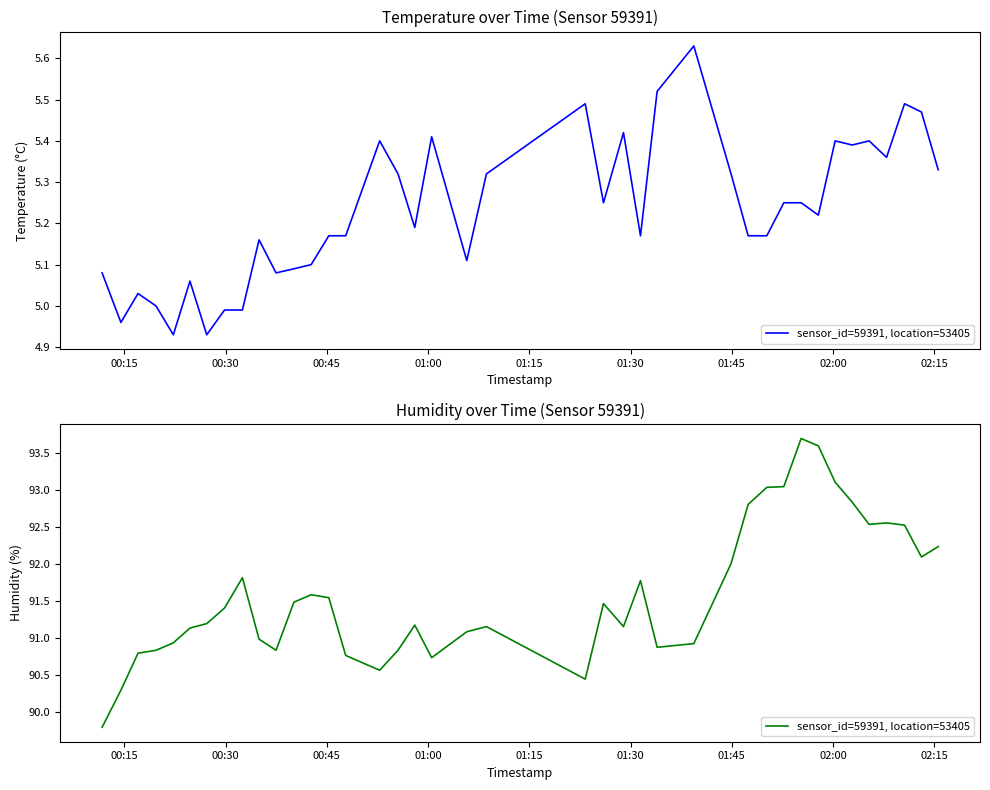

The value at 31 is 153.7. True or false?

False